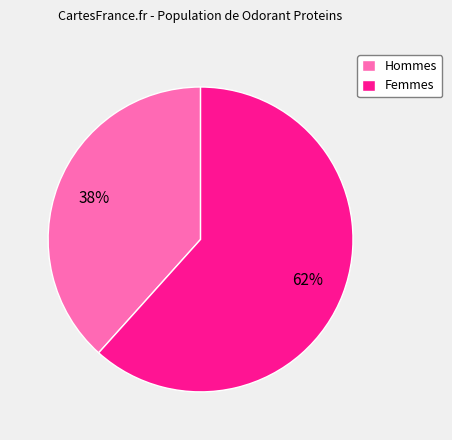

How many slices are in this pie chart?

2